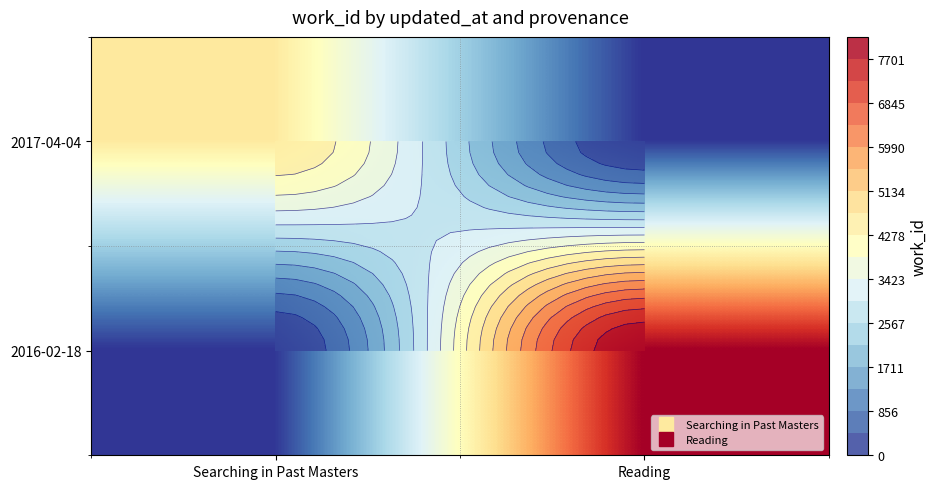

What is the difference between the 2016-02-18 values at Reading and Searching in Past Masters?

8129